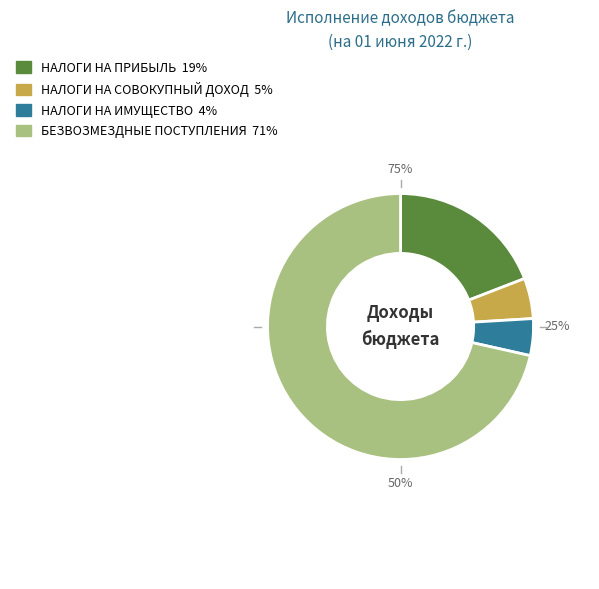

Is the sum of НАЛОГИ НА ПРИБЫЛЬ, ДОХОДЫ and НАЛОГИ НА ИМУЩЕСТВО greater than half?

No